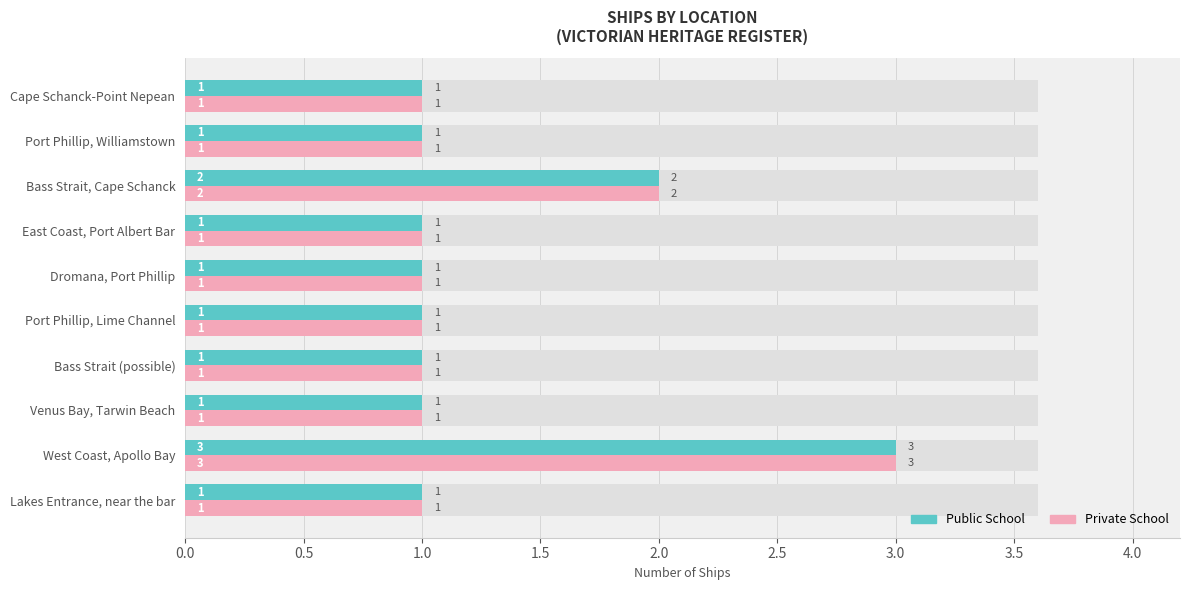

How many bars are there in each group?

2